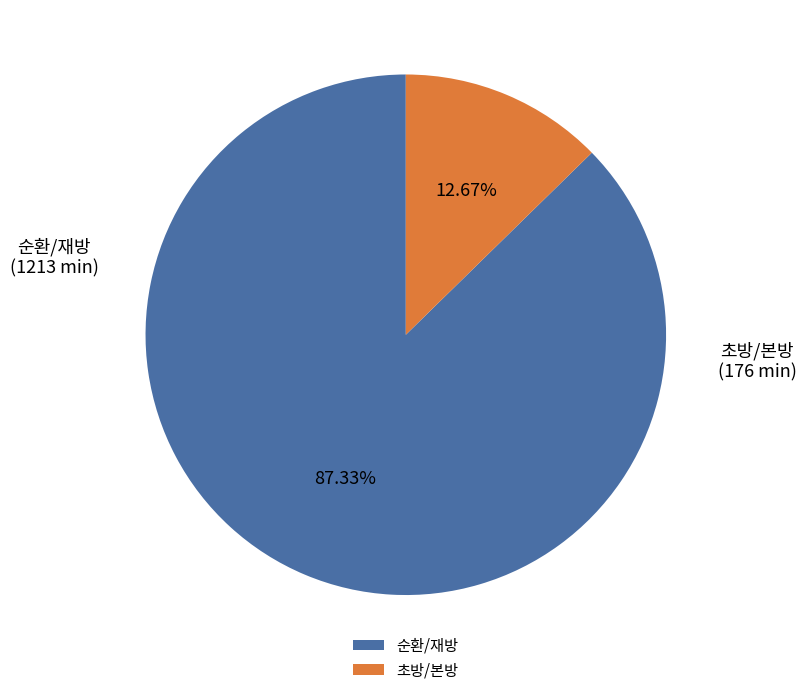

Is the sum of 순환/재방 and 초방/본방 greater than half?

Yes